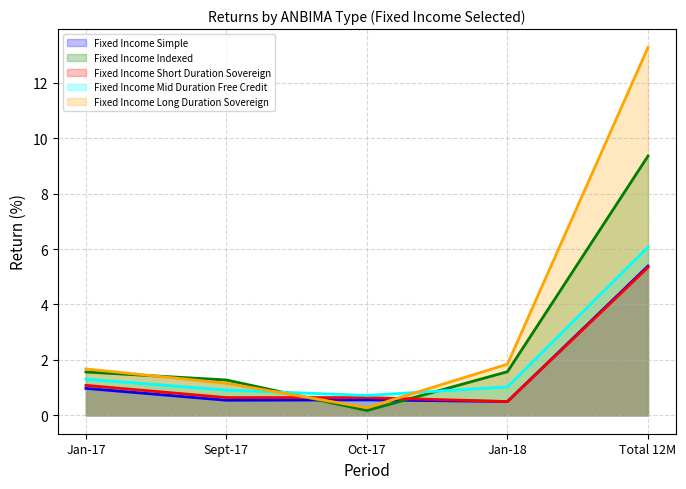

What is the maximum value shown in the chart?

13.3